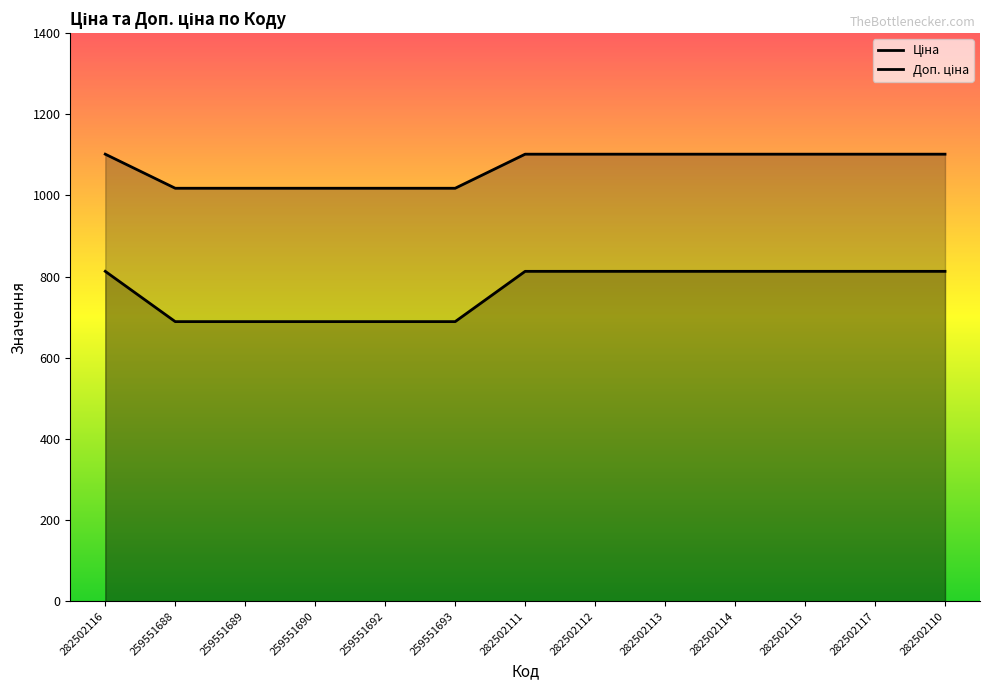

True or false: Ціна and Доп. ціна intersect in this chart.

False